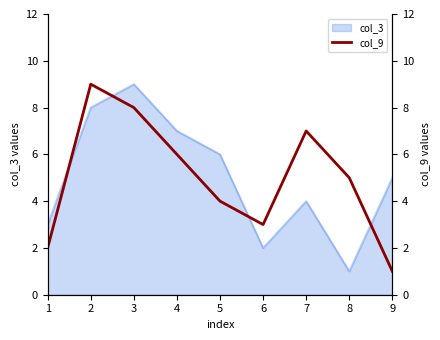

Is it true that col_3 equals 3 at 6?

False